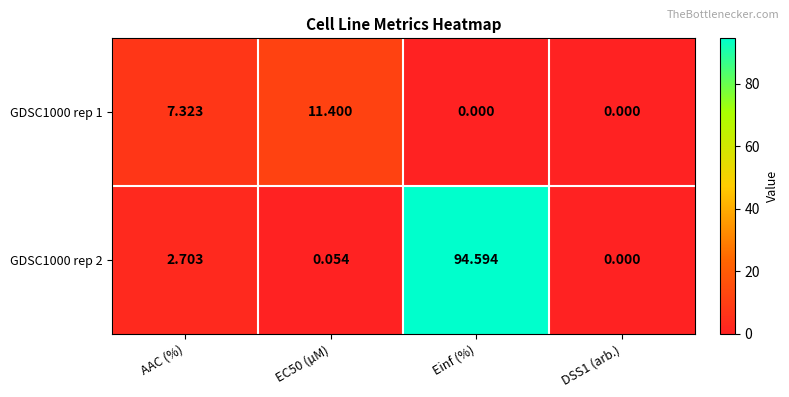

Which category has the highest value across all series?

Einf (%)